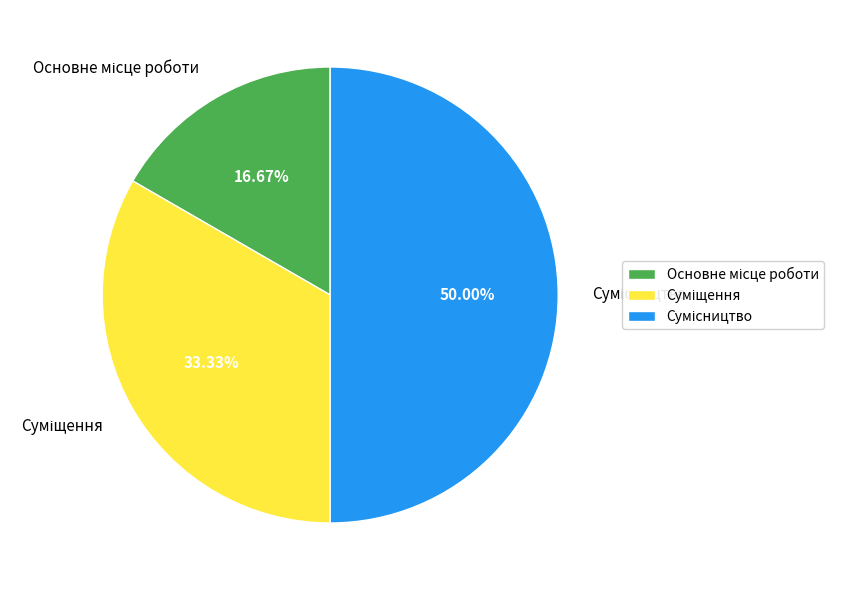

Is it true that Сумісництво is 50% of the pie?

True